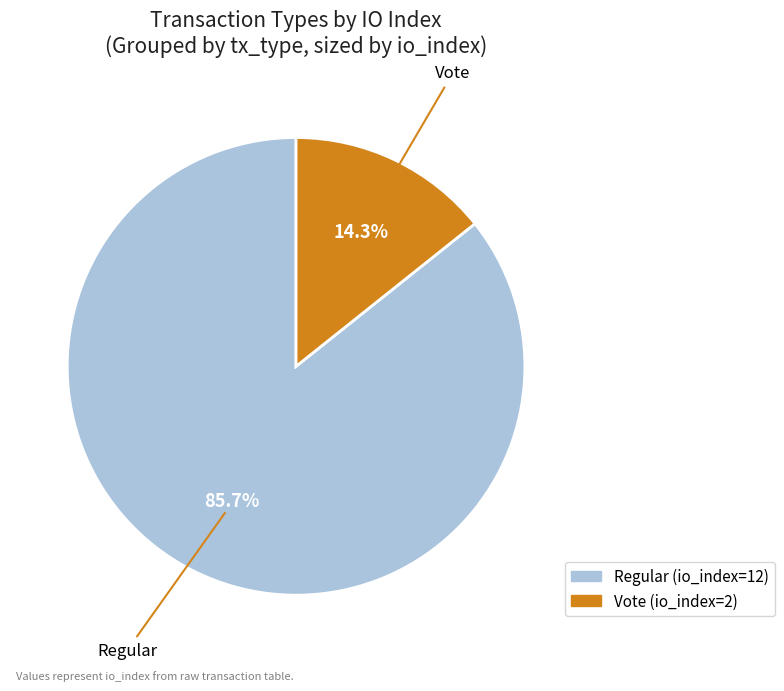

Is there a majority slice in this chart?

Yes